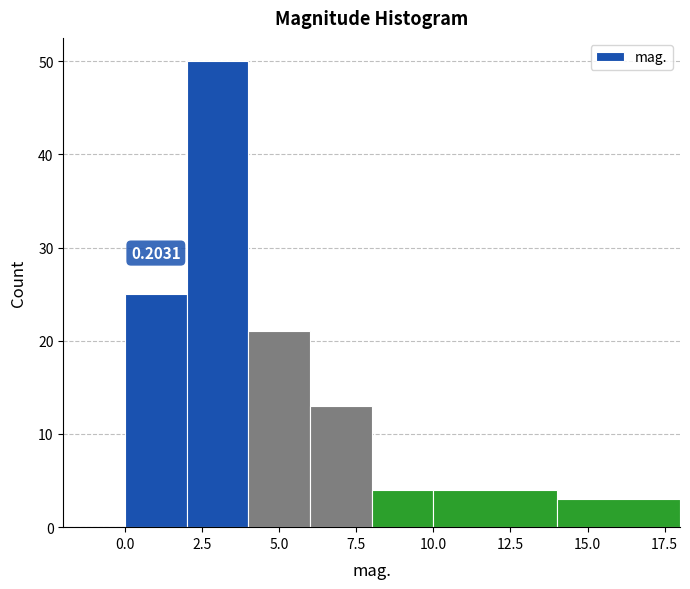

Over which range of the x-axis is the bar tallest?

2 to 4